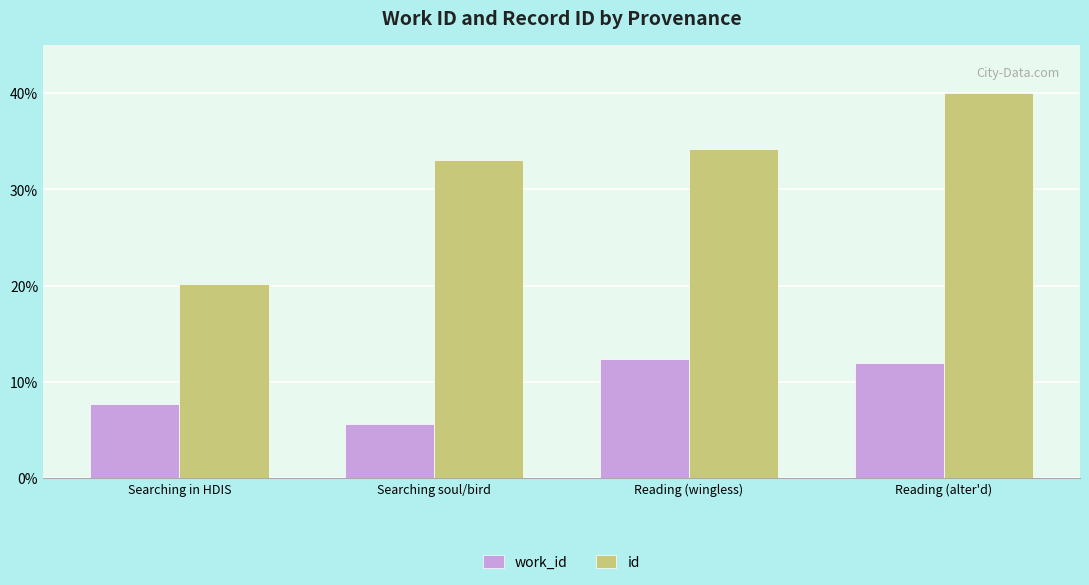

Does the chart contain any negative values?

No